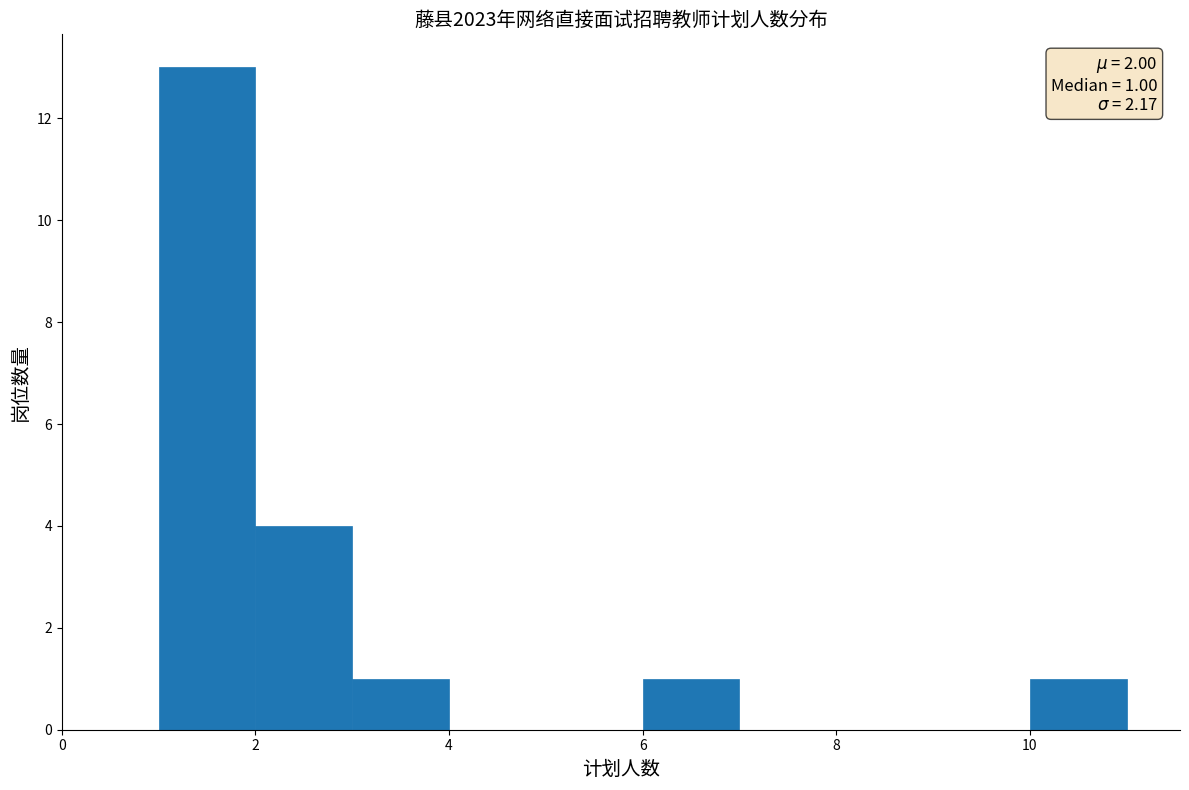

Which range on the x-axis has the tallest bar?

1 to 2